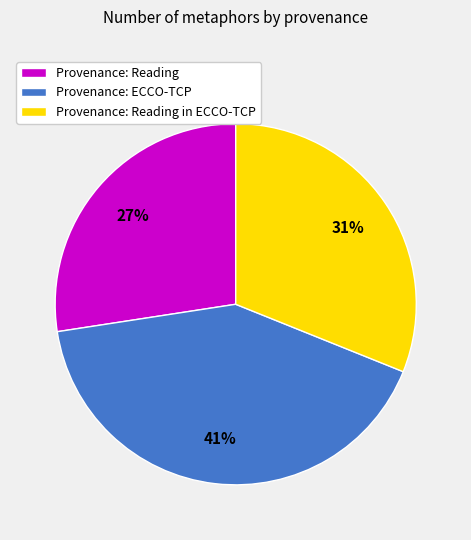

What percentage is the Provenance: Reading slice, to the nearest percent?

27%